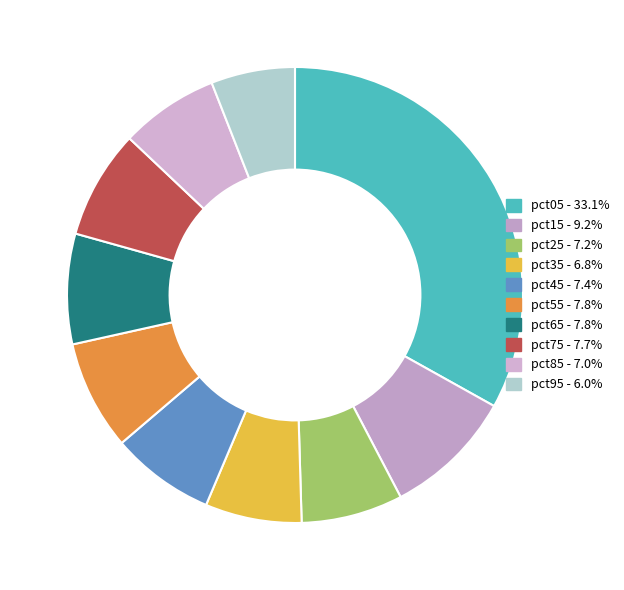

Is there any slice that represents more than half of the pie?

No